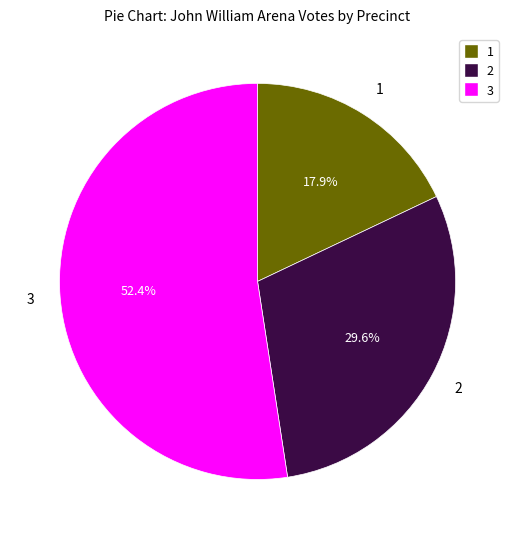

Is there any slice that represents more than half of the pie?

Yes